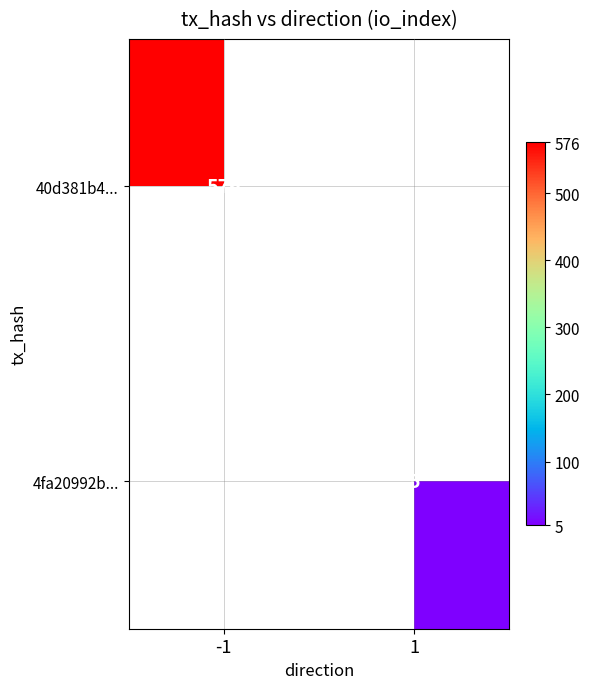

True or false: 4fa20992b... has a value of 7 at 1.

False